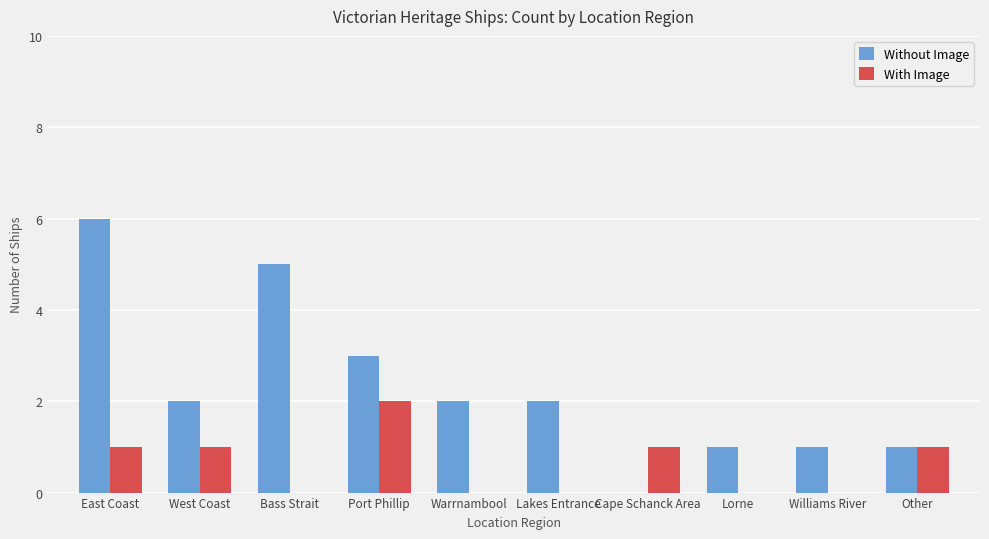

Is it true that With Image equals 2 at Port Phillip?

True